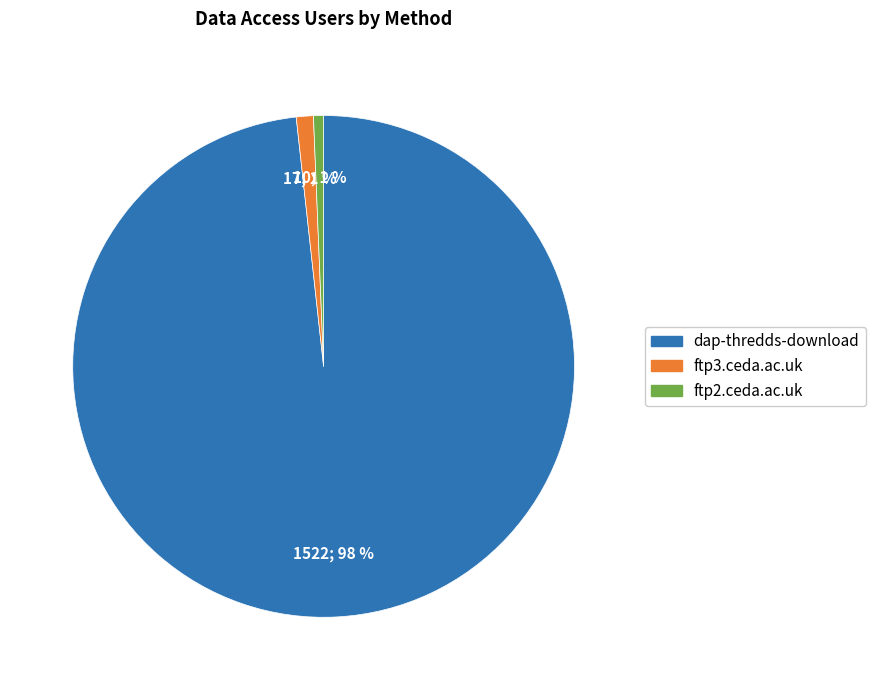

Count the number of slices in the pie.

3